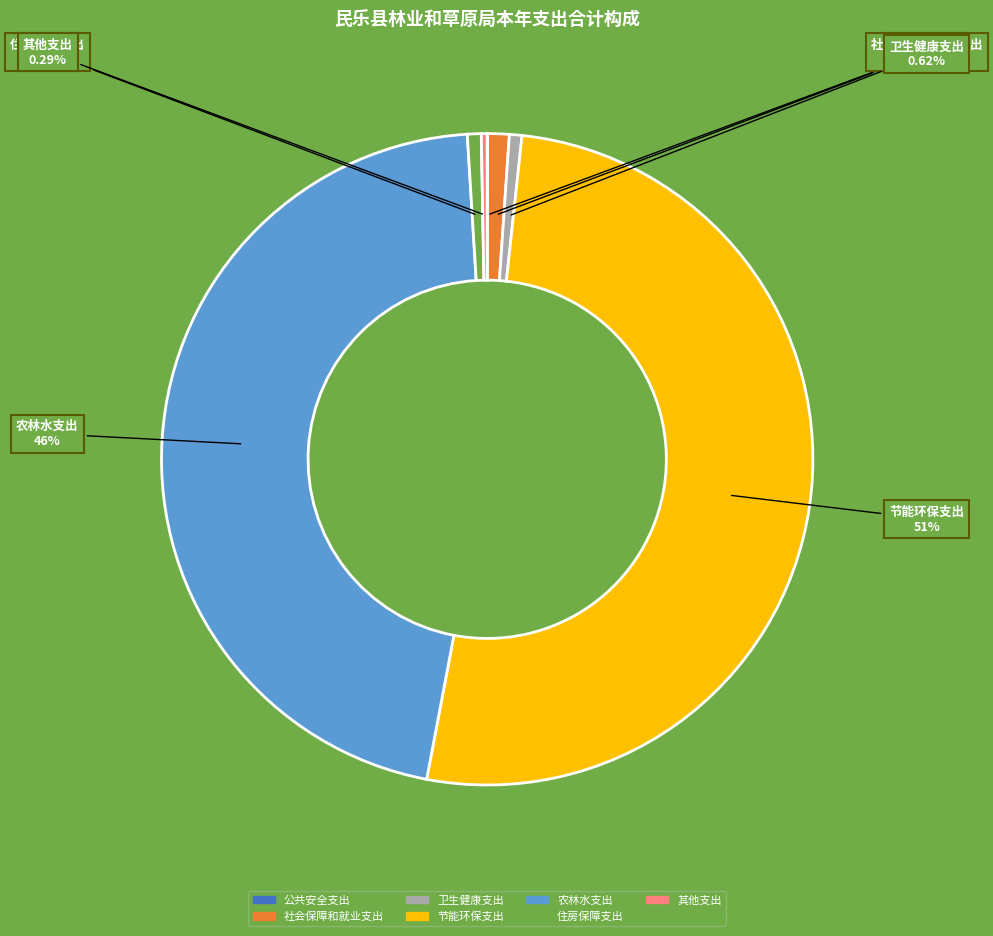

Between 其他支出 and 农林水支出, which is larger?

农林水支出